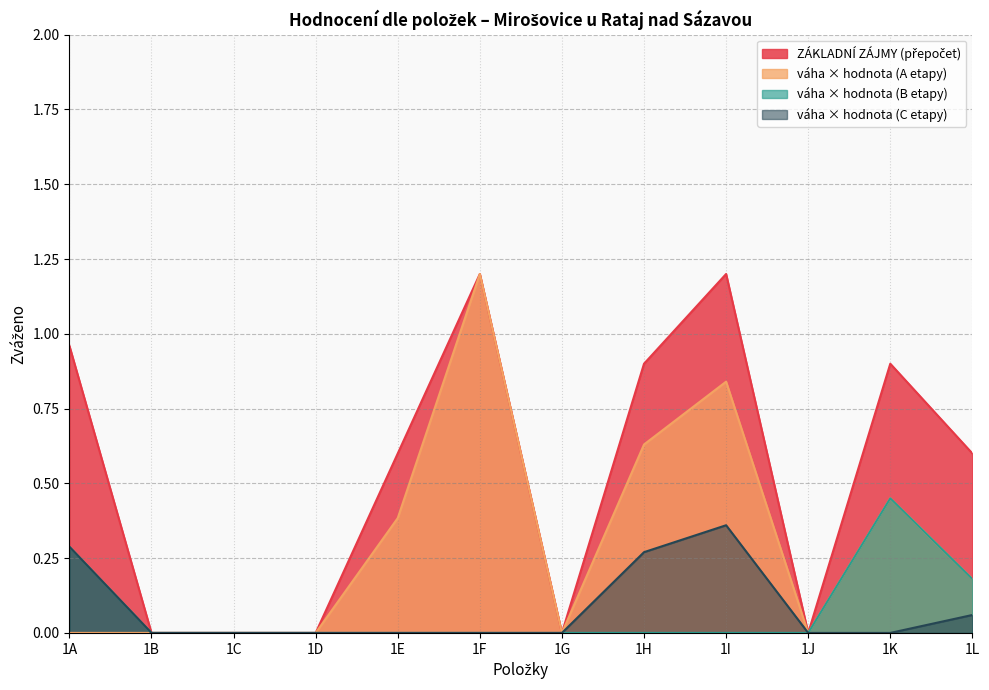

The váha × hodnota (C etapy) series shows 0.0 at 1C. True or false?

True